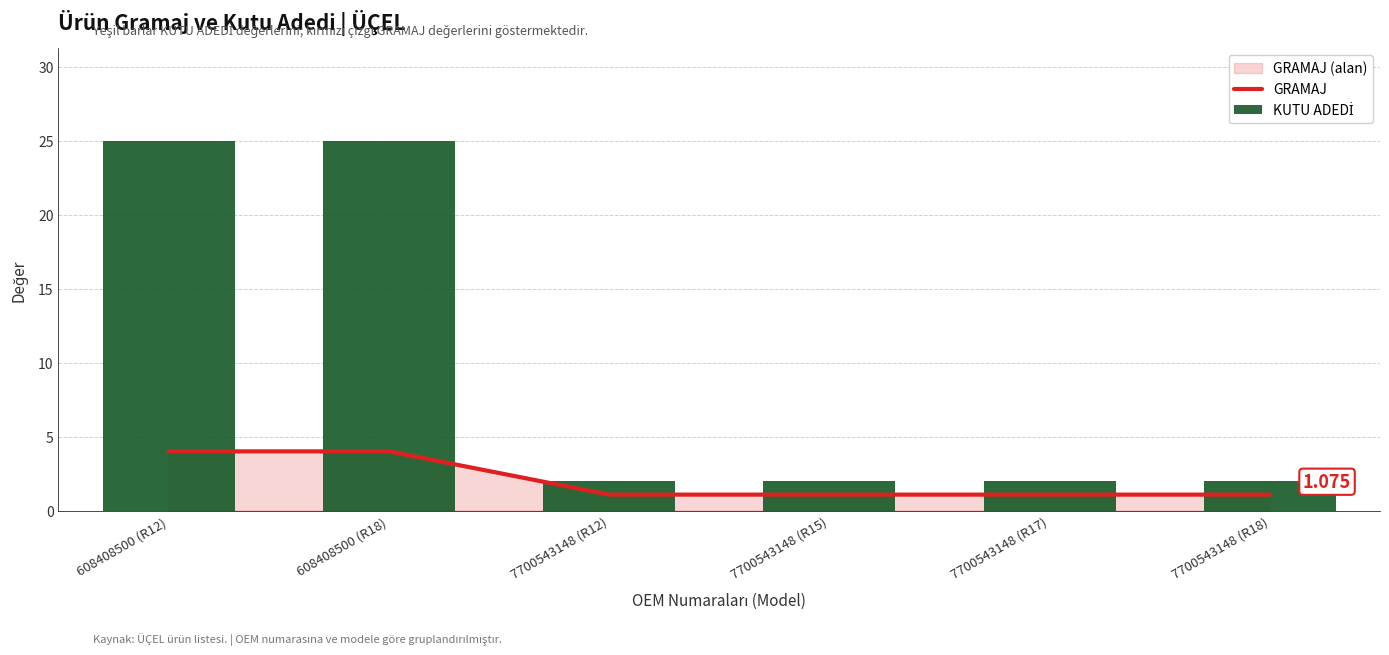

Rank the series by their average value, from highest to lowest.

KUTU ADEDİ, GRAMAJ